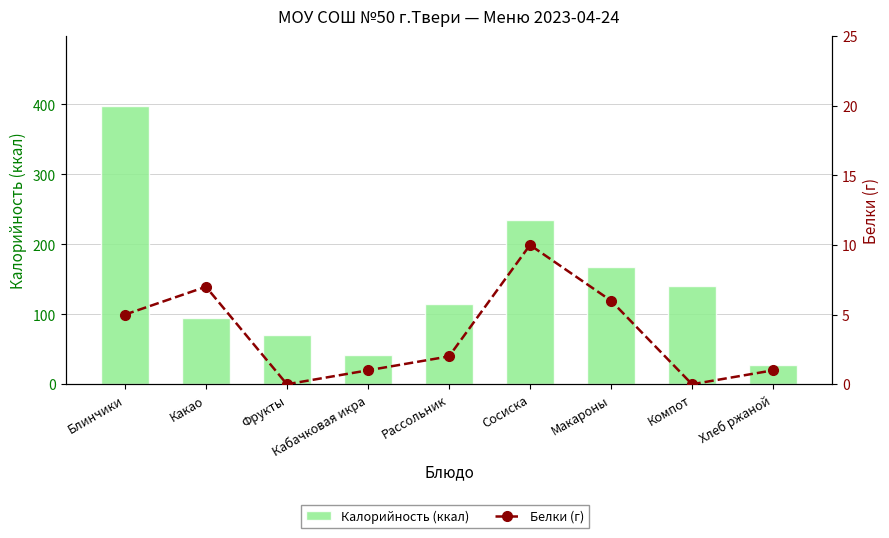

Which category has the lowest value across all series?

Фрукты